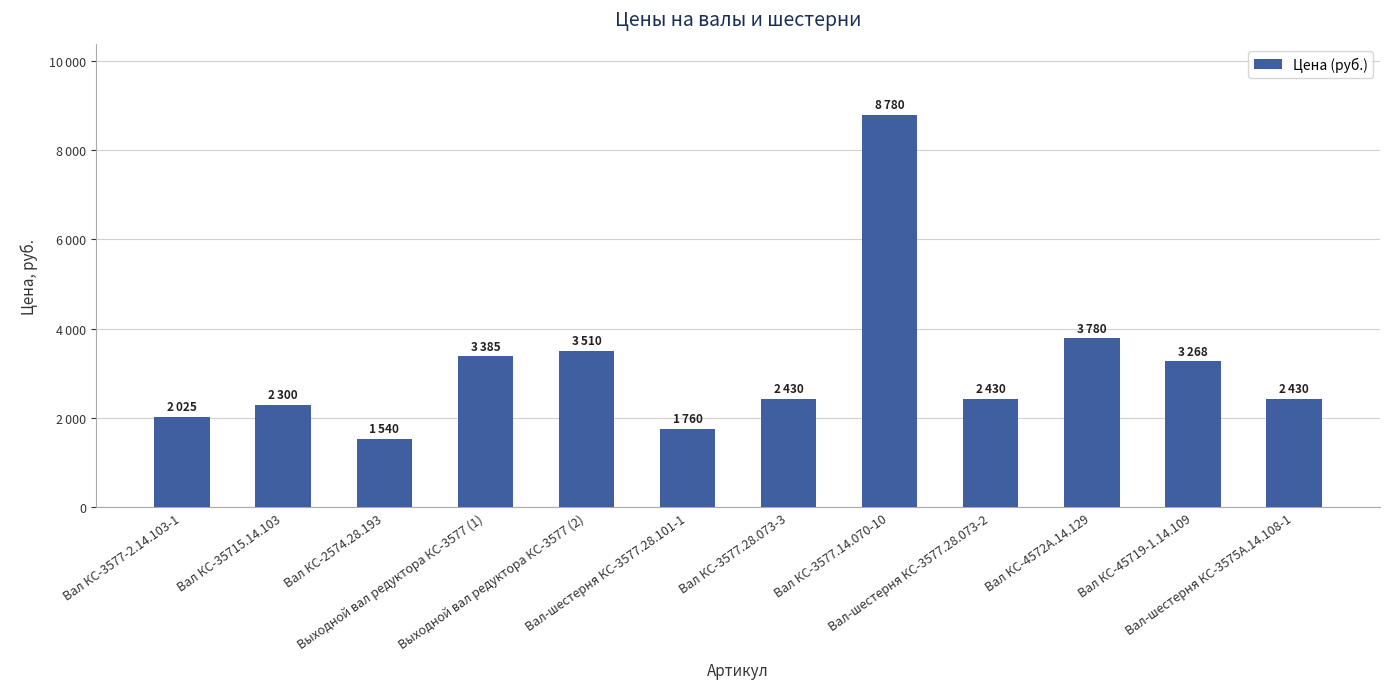

Rank the categories by value from highest to lowest.

Вал КС-3577.14.070-10, Вал КС-4572А.14.129, Выходной вал редуктора КС-3577 (2), Выходной вал редуктора КС-3577 (1), Вал КС-45719-1.14.109, Вал КС-3577.28.073-3, Вал-шестерня КС-3577.28.073-2, Вал-шестерня КС-3575А.14.108-1, Вал КС-35715.14.103, Вал КС-3577-2.14.103-1, Вал-шестерня КС-3577.28.101-1, Вал КС-2574.28.193